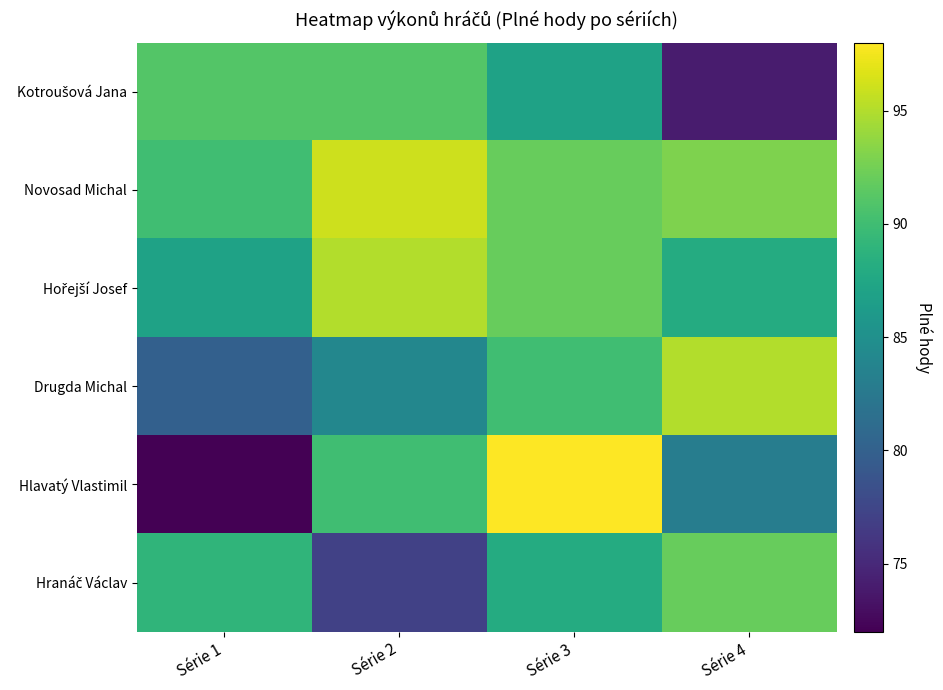

What is the difference between the highest and lowest values at Série 1?

19